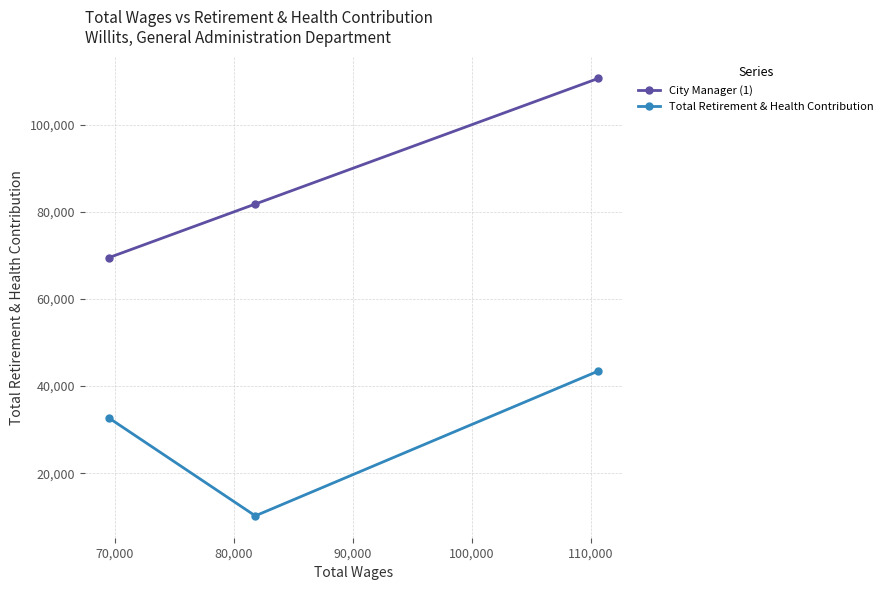

How many lines are shown in the chart?

2